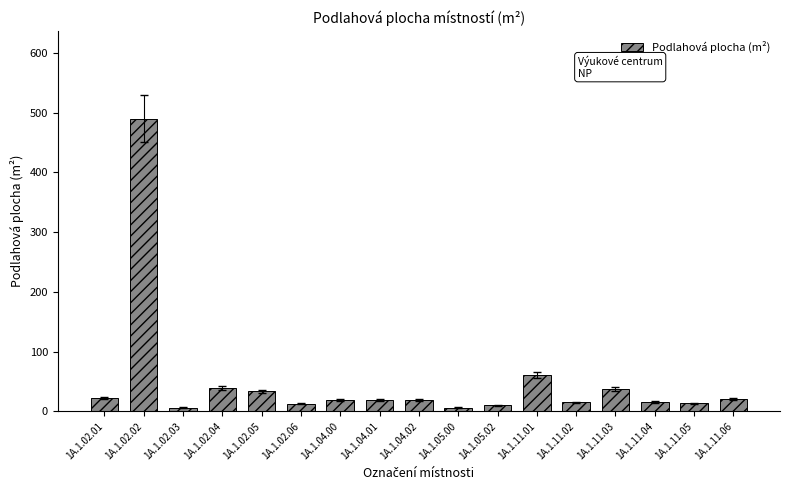

True or false: the data shows 14.8 at 1A.1.11.02.

True